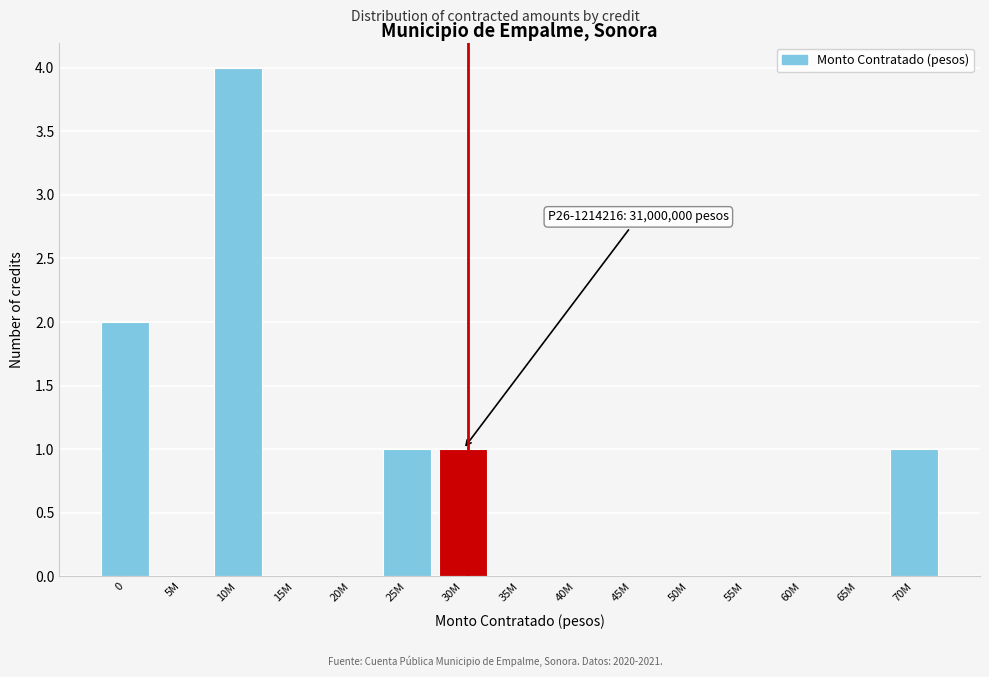

Reading left to right, transcribe all the data shown in this chart.

0=2	5M=0	10M=4	15M=0	20M=0	25M=1	30M=1	35M=0	40M=0	45M=0	50M=0	55M=0	60M=0	65M=0	70M=1